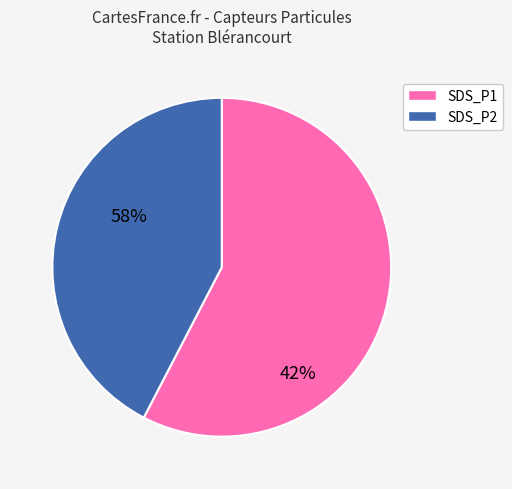

Which category has the biggest portion of the pie?

SDS_P1